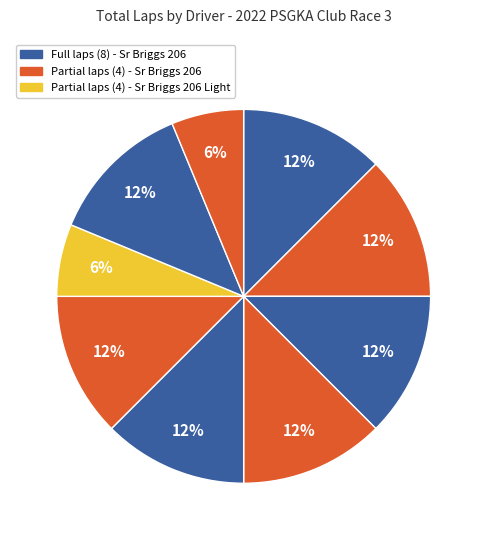

What is the smallest slice in the pie chart?

Sr Briggs 206